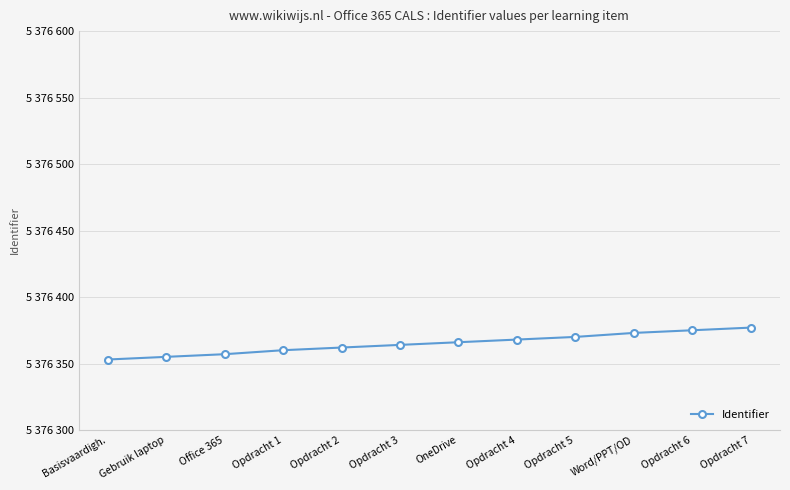

Does the chart have visible grid lines?

Yes